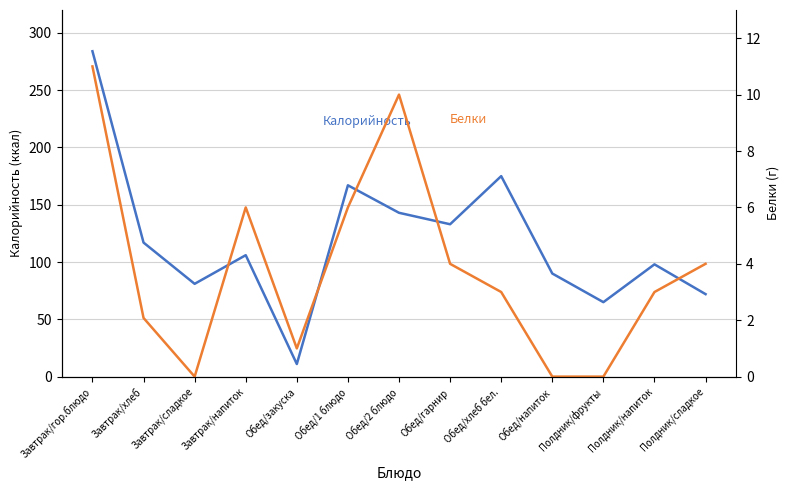

What is the maximum value shown in the chart?

284.0